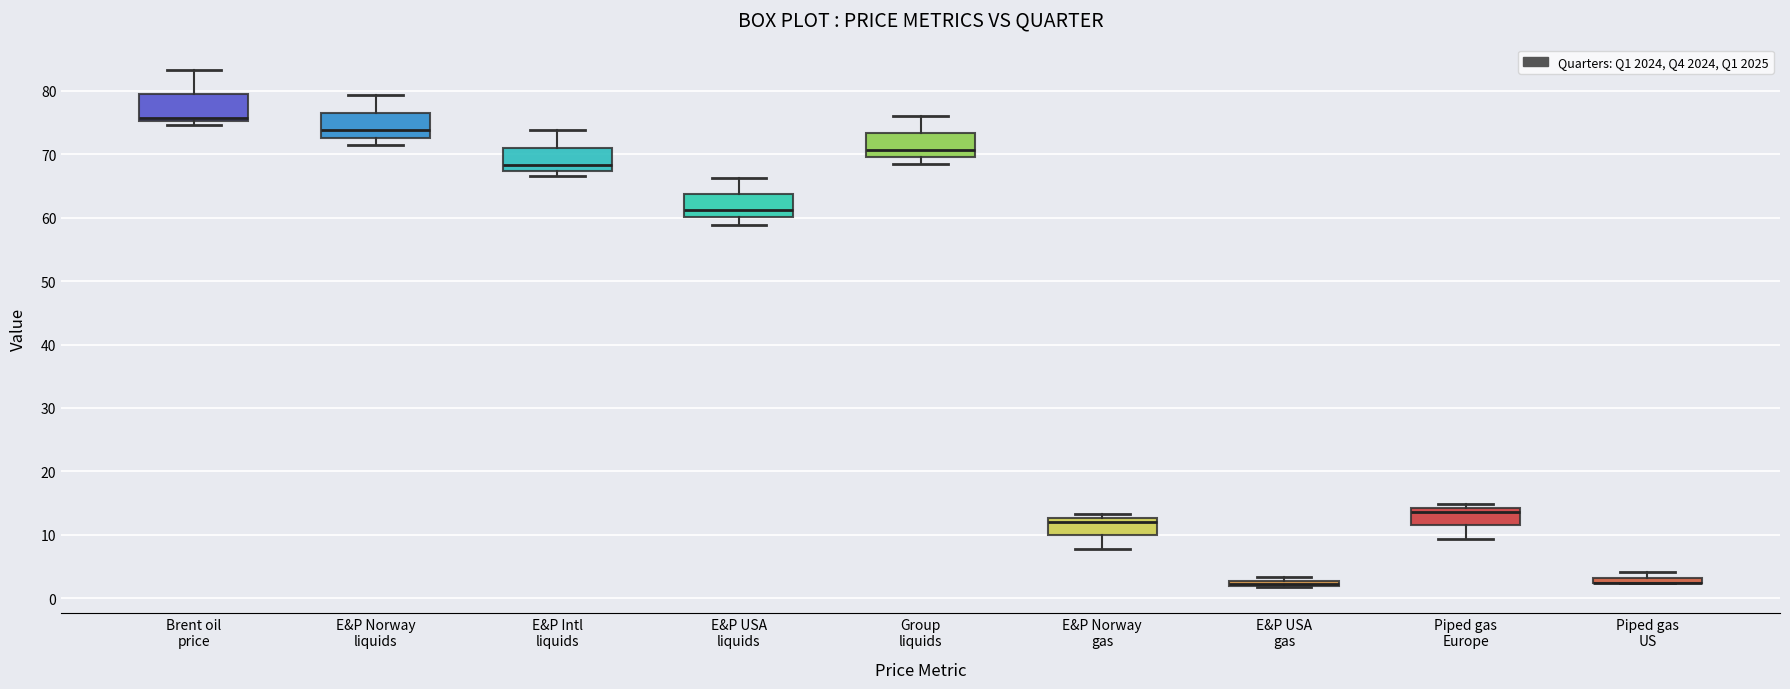

Where does the median line of the box for Group liquids sit on the y-axis? The values are not printed on the chart, so give them approximately, as read against the axis.

71